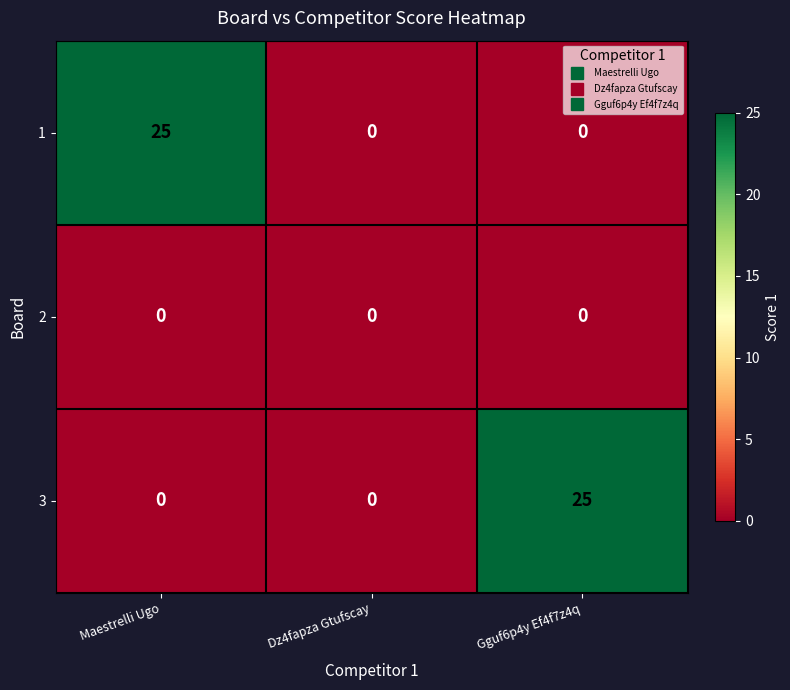

Reading right to left, list all the values displayed in this chart.

1: 0	0	25
2: 0	0	0
3: 25	0	0